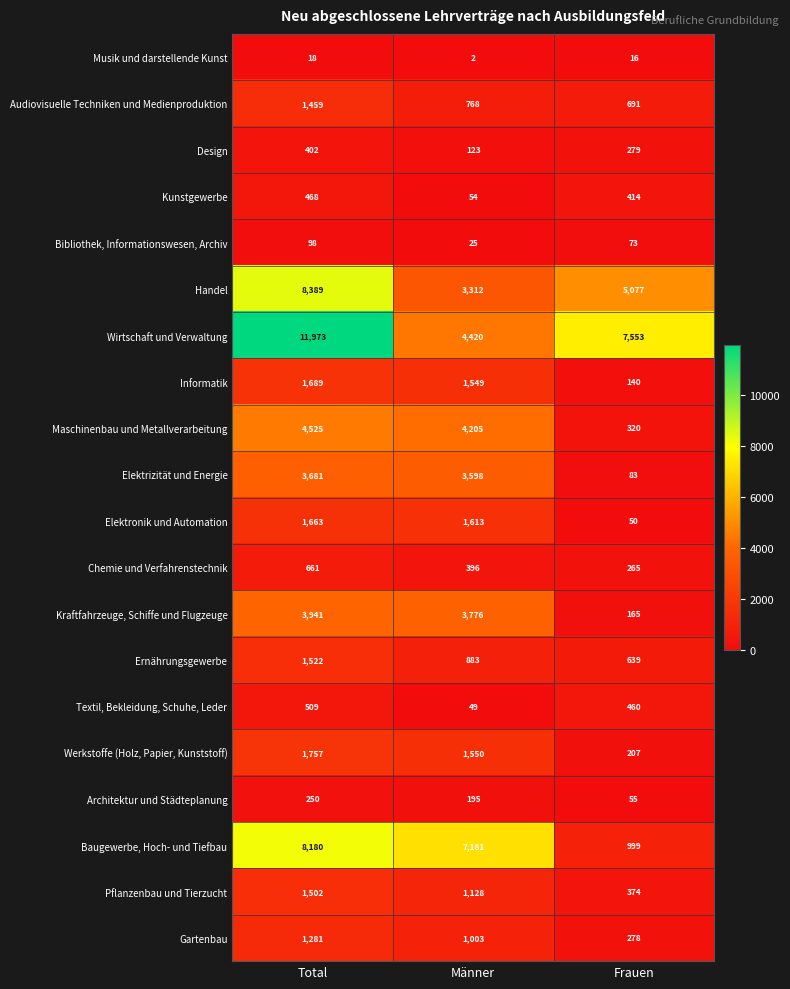

What is the difference between the highest and lowest values at Männer?

7179